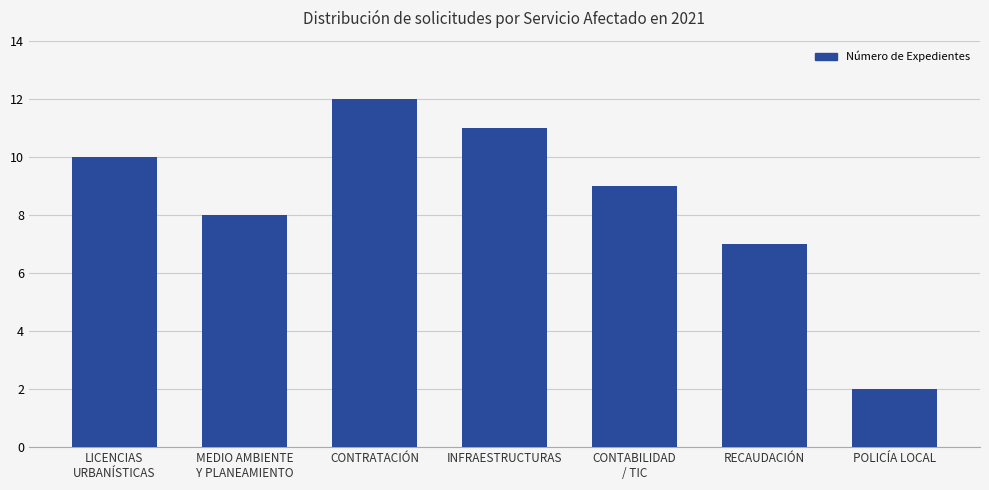

The value at LICENCIAS
URBANÍSTICAS is 17. True or false?

False